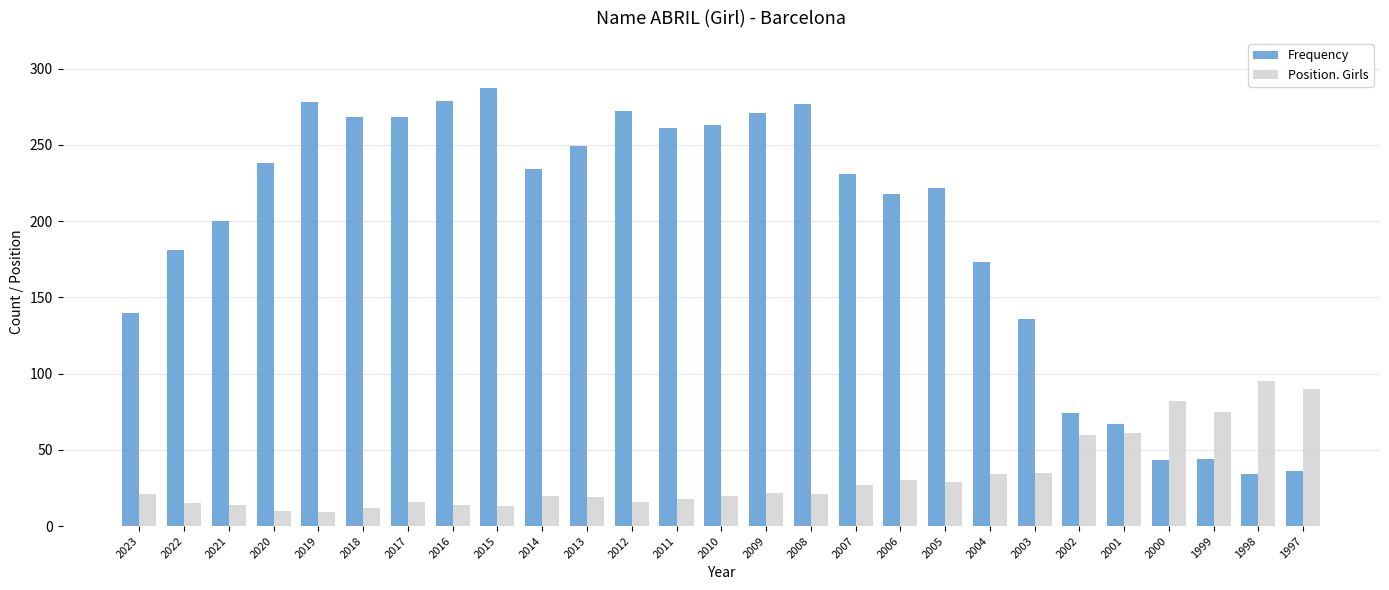

What is the sum of all Frequency values?

5244